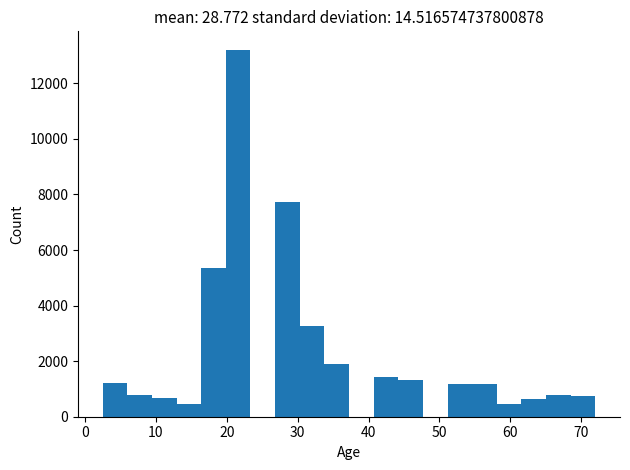

Around what value on the x-axis is the tallest bar? Give the approximate position of its centre, as read against the axis.

22